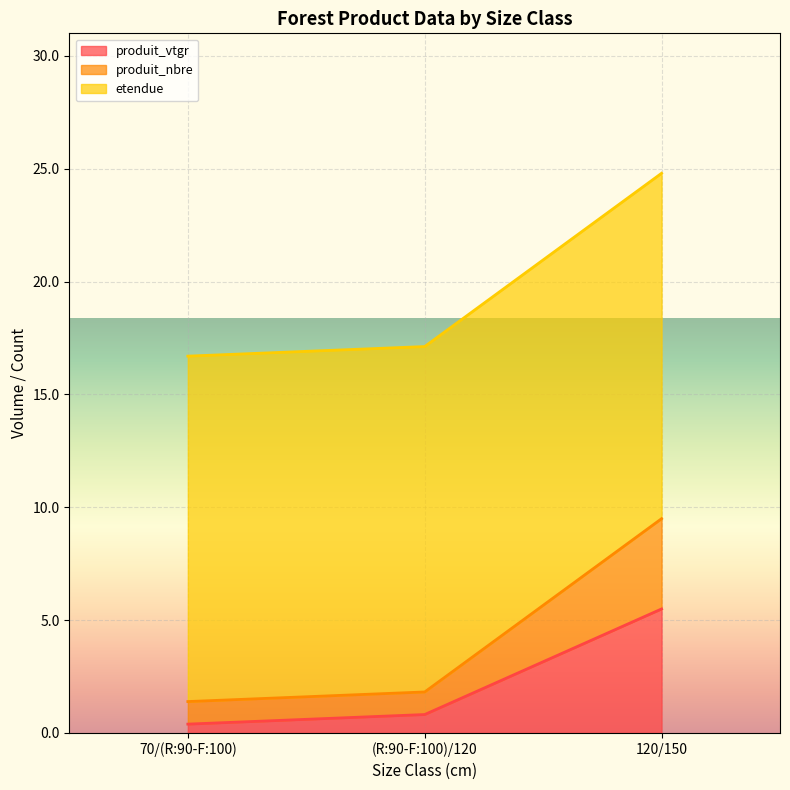

Does the chart display data point markers on the line(s)?

No